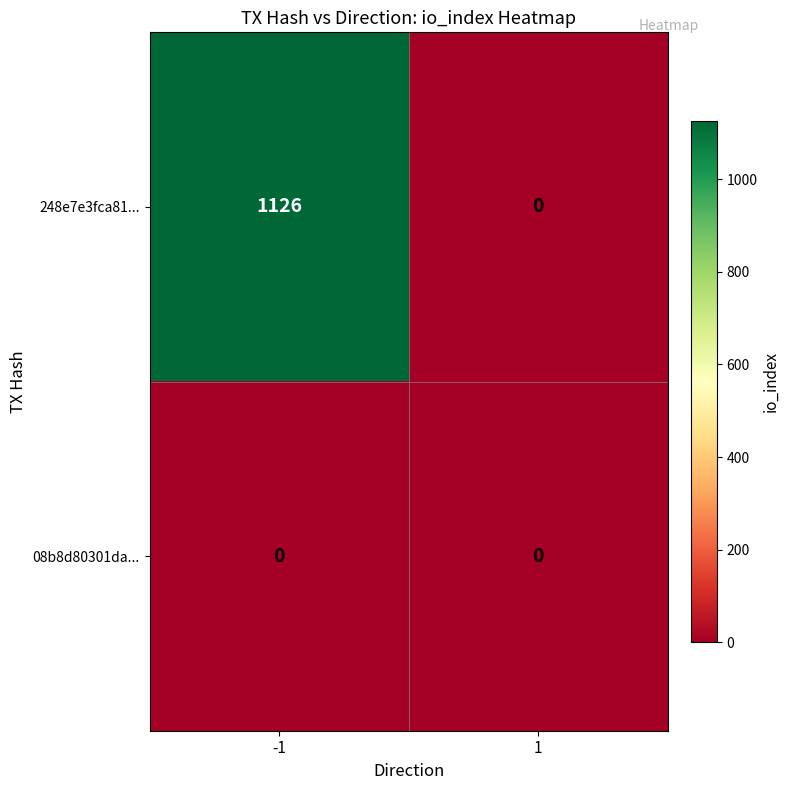

The value of 248e7e3fca81... at 1 is 424. True or false?

False